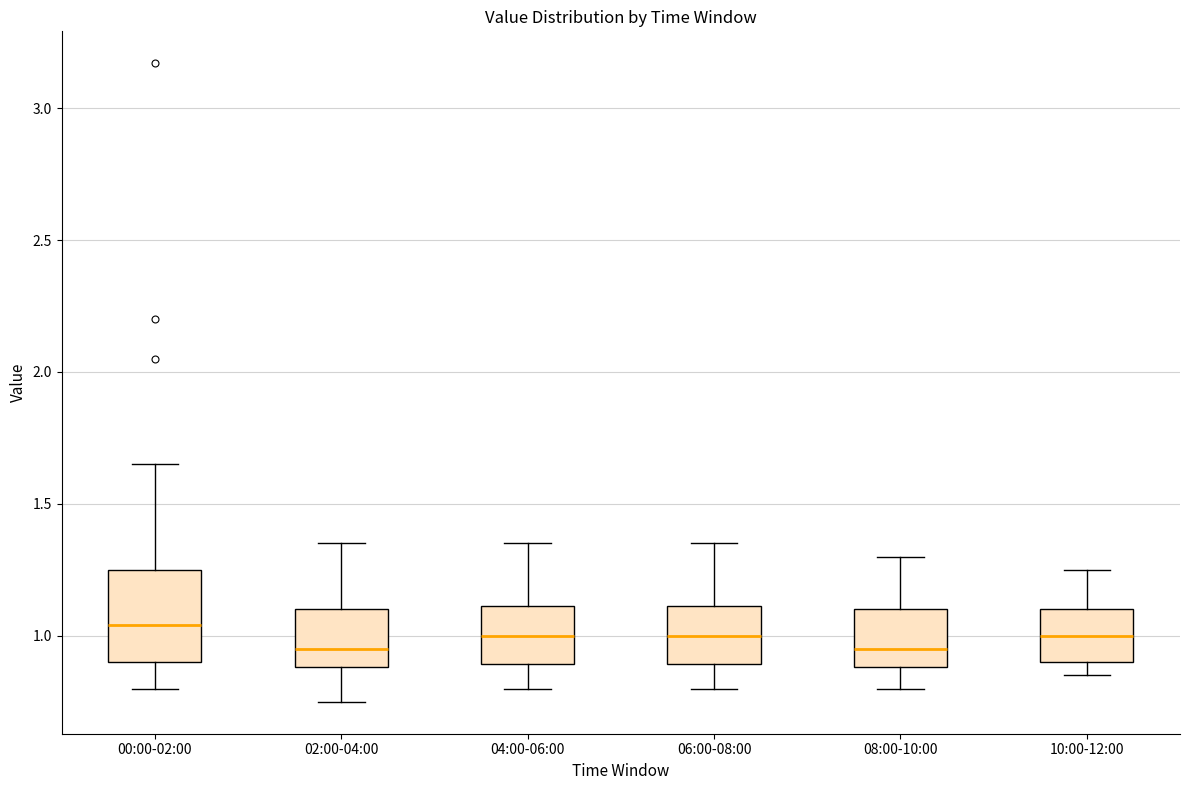

Reading left to right, read every box against the y-axis: the position of its median line, the range the box covers, and the ends of its whiskers. The values are not printed on the chart, so give them approximately, as read against the axis.

00:00-02:00: median 1.05, box 0.90 to 1.25, whiskers 0.80 to 1.65
02:00-04:00: median 0.95, box 0.90 to 1.10, whiskers 0.75 to 1.35
04:00-06:00: median 1.00, box 0.90 to 1.10, whiskers 0.80 to 1.35
06:00-08:00: median 1.00, box 0.90 to 1.10, whiskers 0.80 to 1.35
08:00-10:00: median 0.95, box 0.90 to 1.10, whiskers 0.80 to 1.30
10:00-12:00: median 1.00, box 0.90 to 1.10, whiskers 0.85 to 1.25